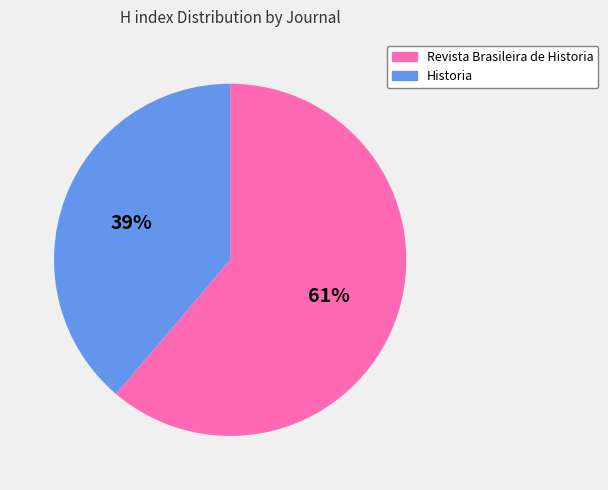

The Historia slice represents 39% of the pie. True or false?

True